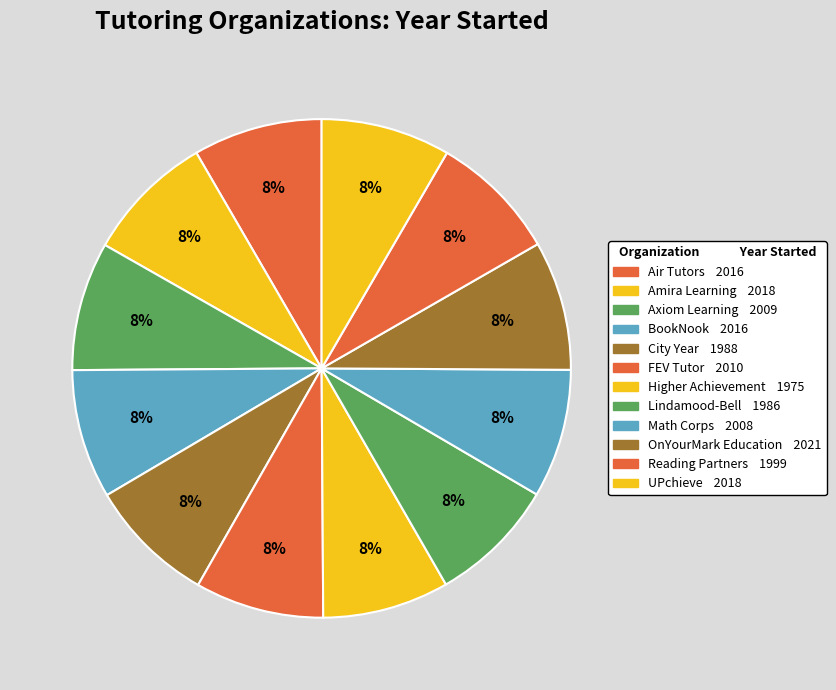

To the nearest percent, what is the combined percentage of Amira Learning and Reading Partners?

17%